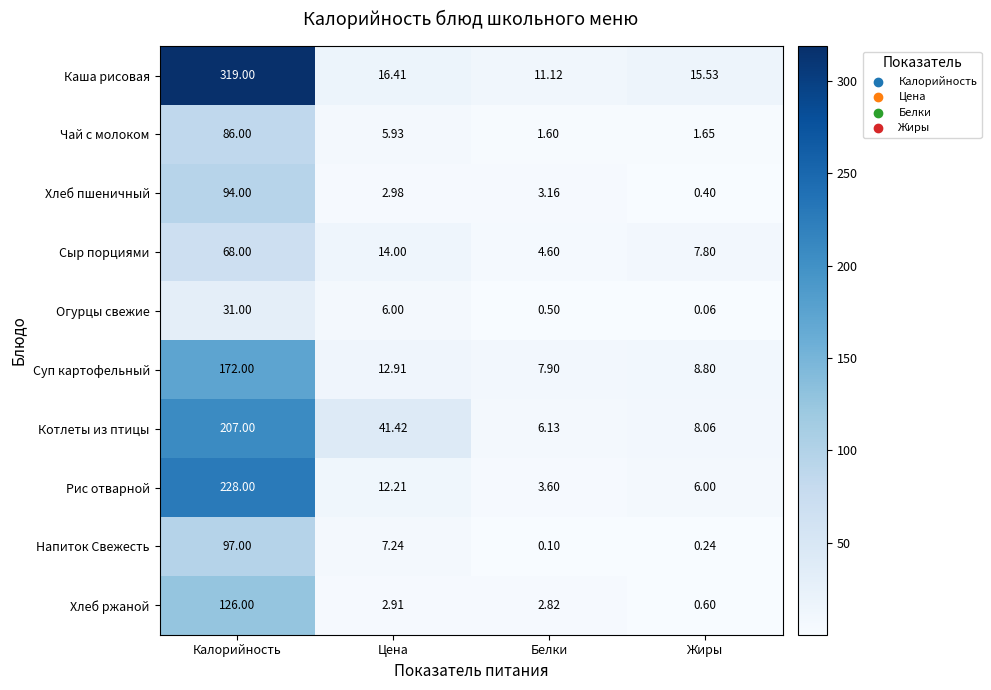

Rank the series by their maximum value, from highest to lowest.

Каша рисовая, Рис отварной, Котлеты из птицы, Суп картофельный, Хлеб ржаной, Напиток Свежесть, Хлеб пшеничный, Чай с молоком, Сыр порциями, Огурцы свежие